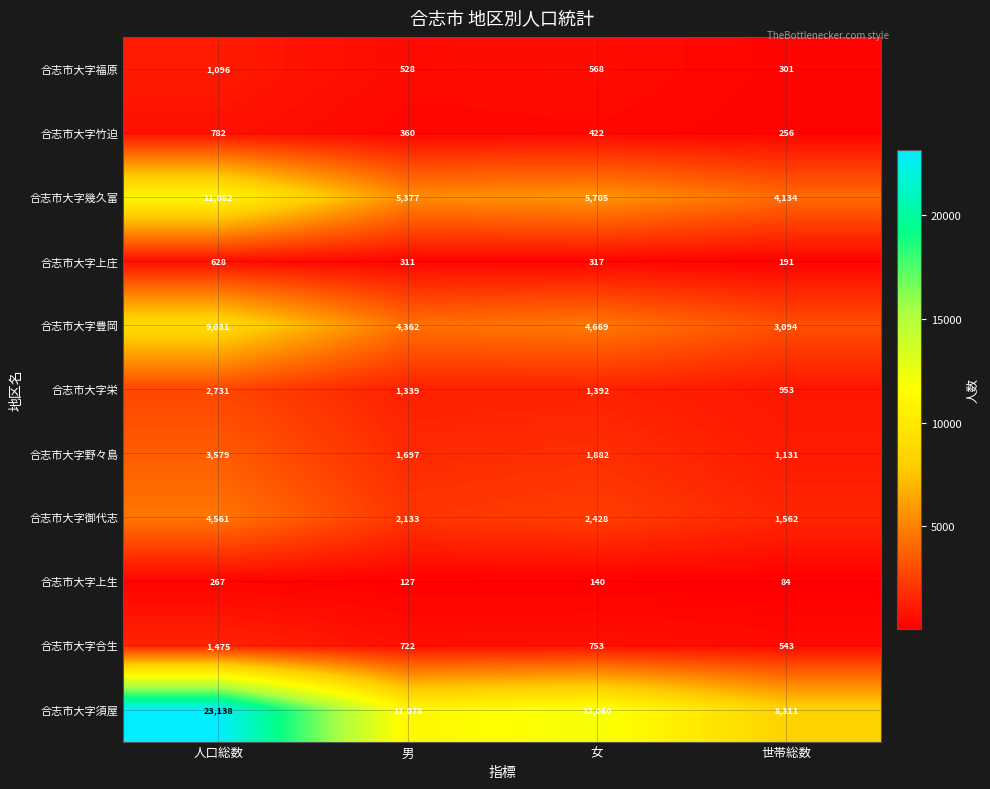

At which label is 合志市大字須屋 closest to 15724?

女